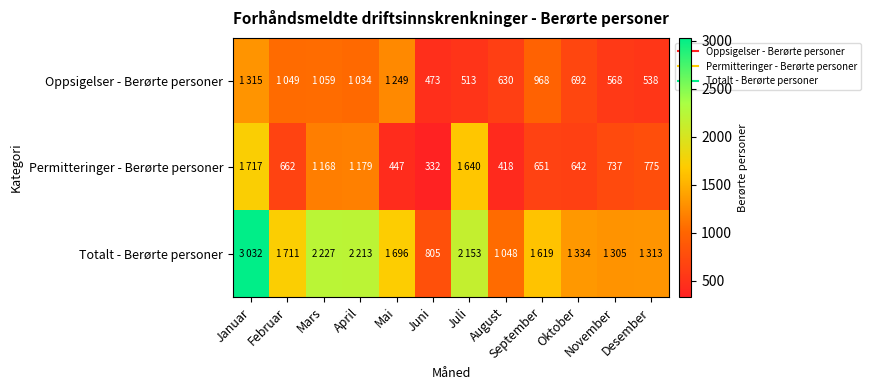

At September, list the series in order from smallest to largest.

Permitteringer - Berørte personer, Oppsigelser - Berørte personer, Totalt - Berørte personer